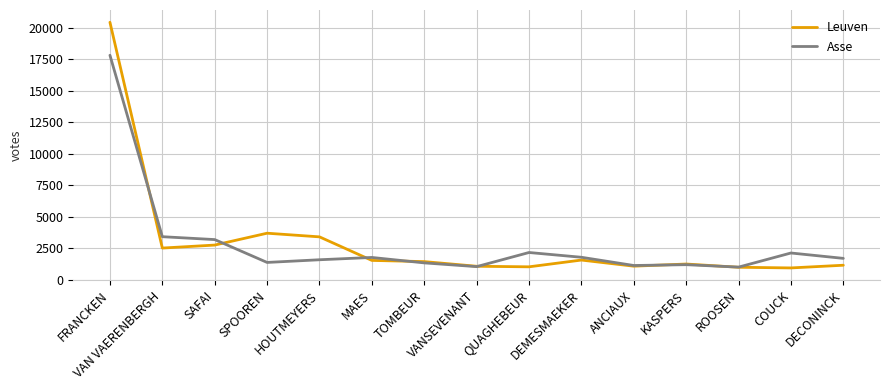

What is the spread (max minus min) of values at QUAGHEBEUR?

1137